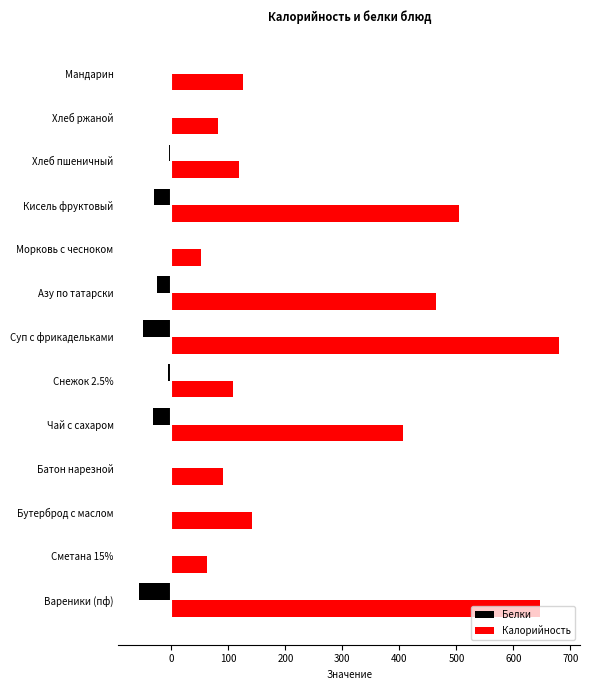

What is the highest value of the Калорийность series?

680